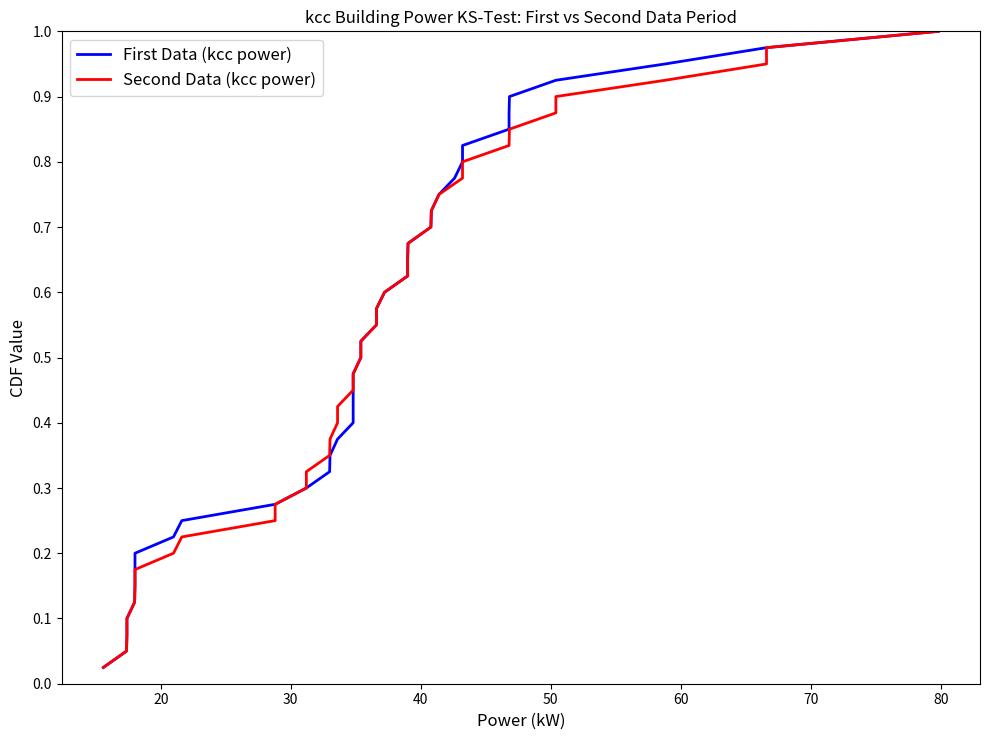

Does the chart have visible grid lines?

No